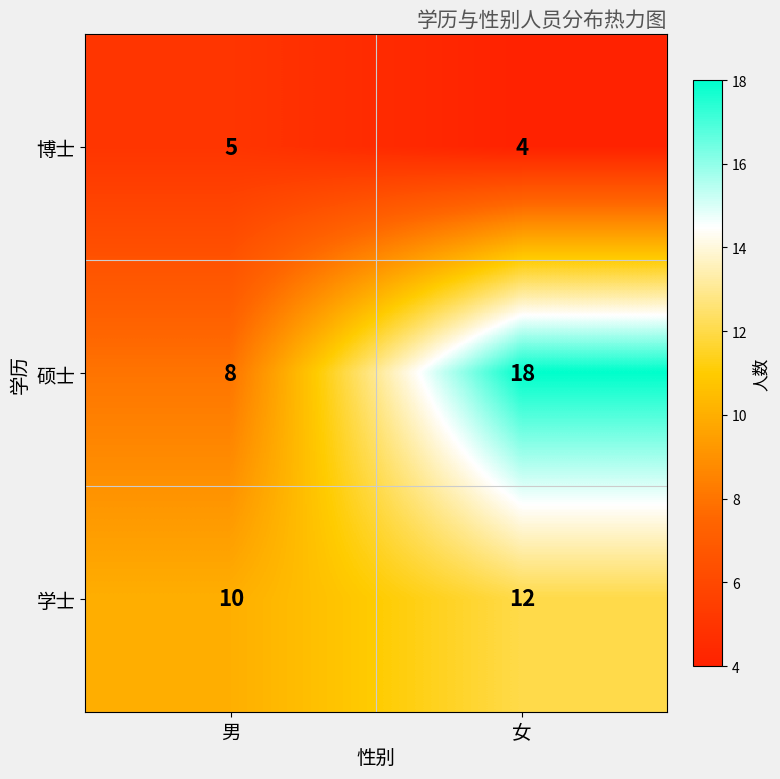

Reading right to left, what are all the values shown in this chart?

博士: 4	5
硕士: 18	8
学士: 12	10